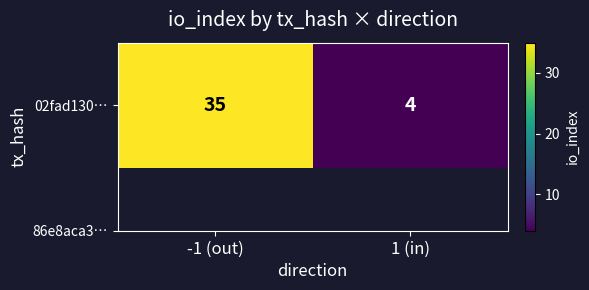

What is the ratio of the value at 1 (in) to the value at -1 (out)?

0.1